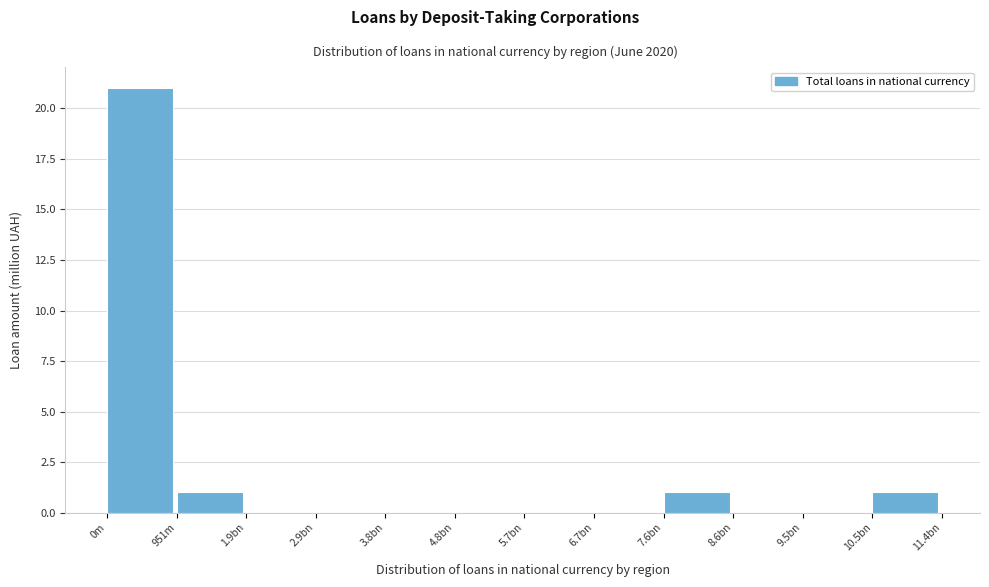

Reading left to right, what are all the values shown in this chart?

0m=21	951m=1	1.9bn=0	2.9bn=0	3.8bn=0	4.8bn=0	5.7bn=0	6.7bn=0	7.6bn=1	8.6bn=0	9.5bn=0	10.5bn=1